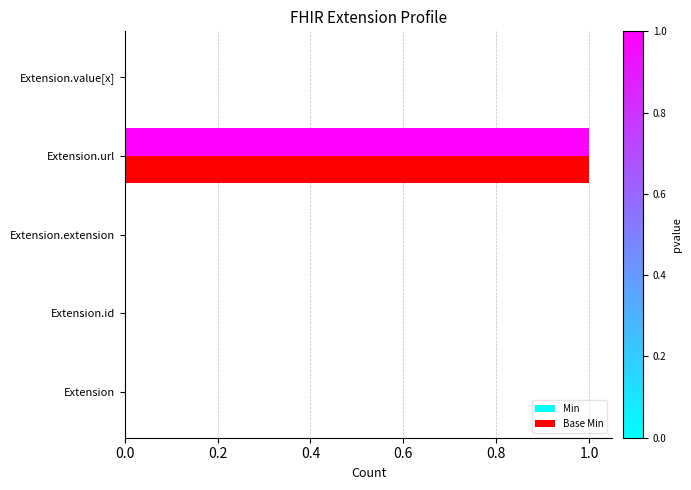

True or false: Min has a value of 0 at Extension.extension.

True